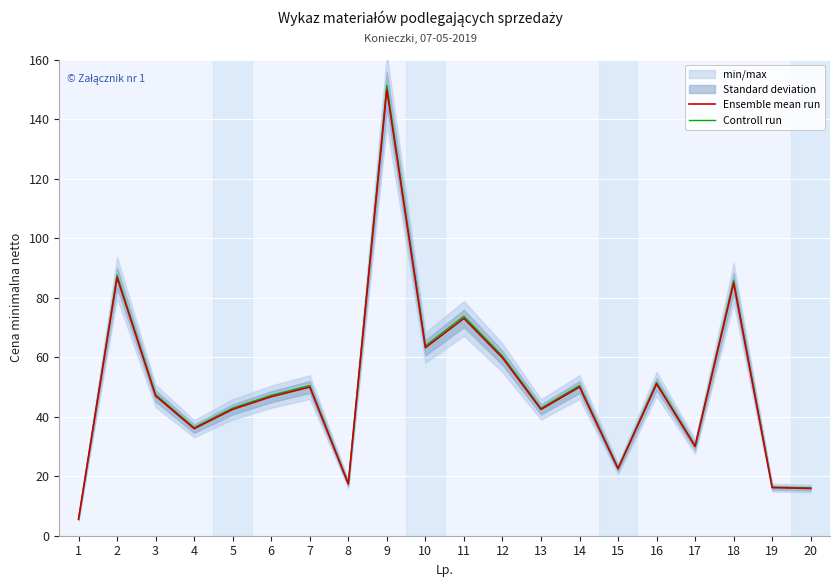

True or false: Ensemble mean run has more than 2 points higher than both neighbors.

True